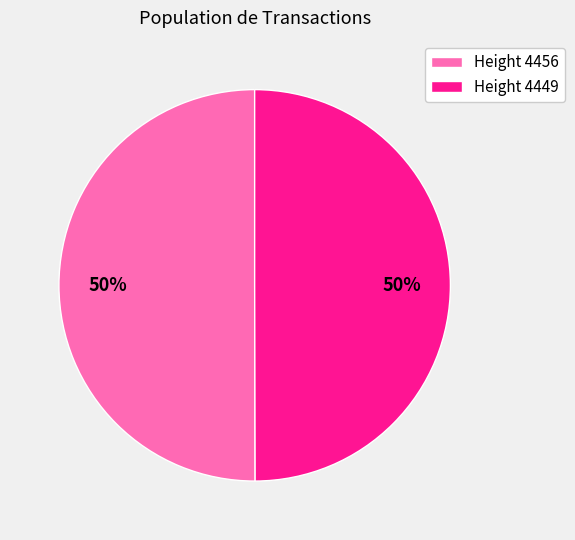

To the nearest percent, what portion does Height 4449 represent?

50%